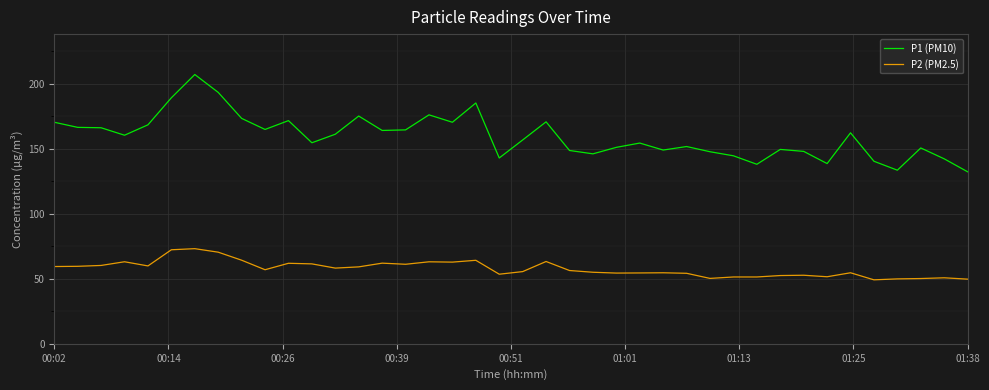

Rank the series by their average value, from lowest to highest.

P2 (PM2.5), P1 (PM10)